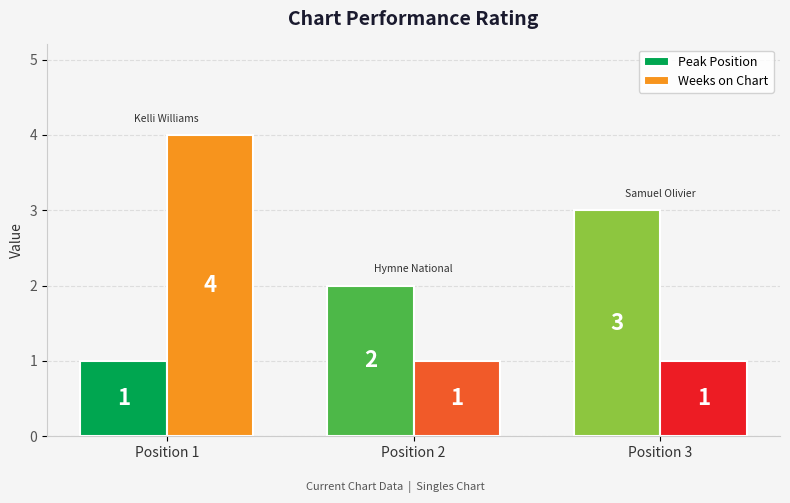

What is the sum of the Peak Position values at Position 3 and Position 1?

4